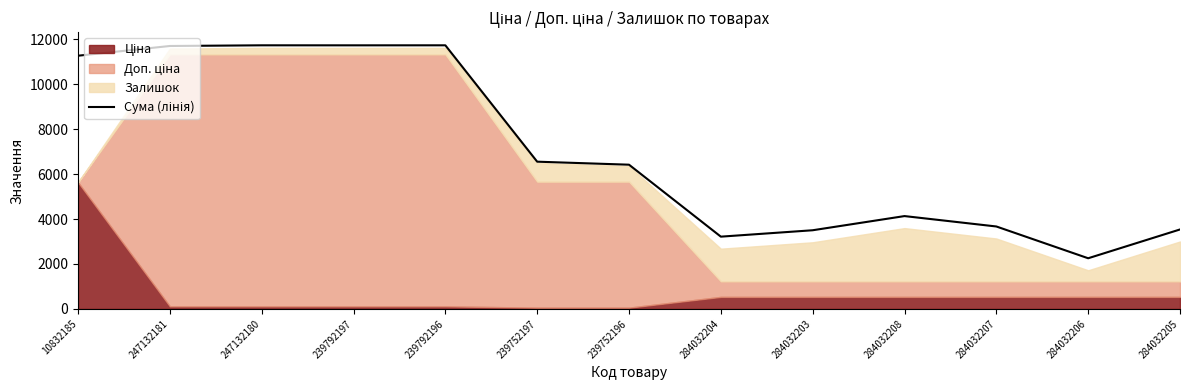

Read the value at 10832185.

11274.0